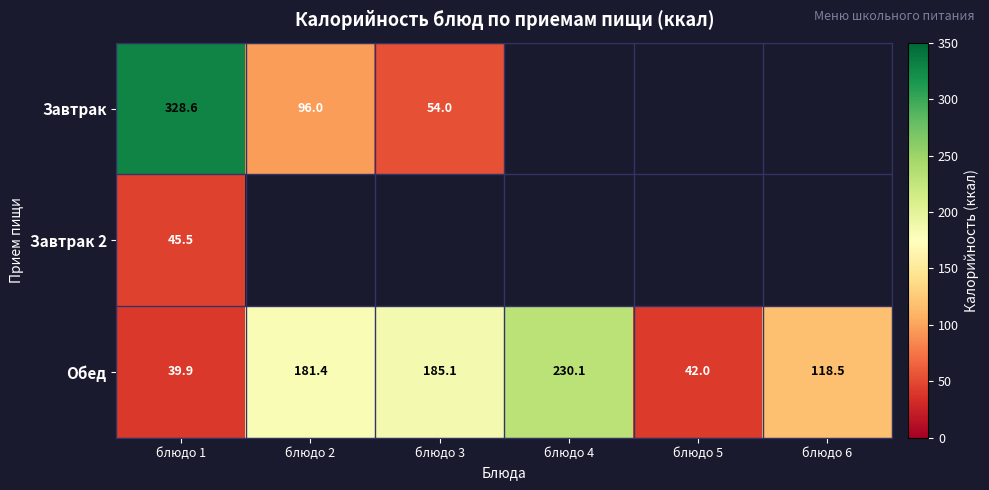

The value of Обед at блюдо 1 is 39.9. True or false?

True